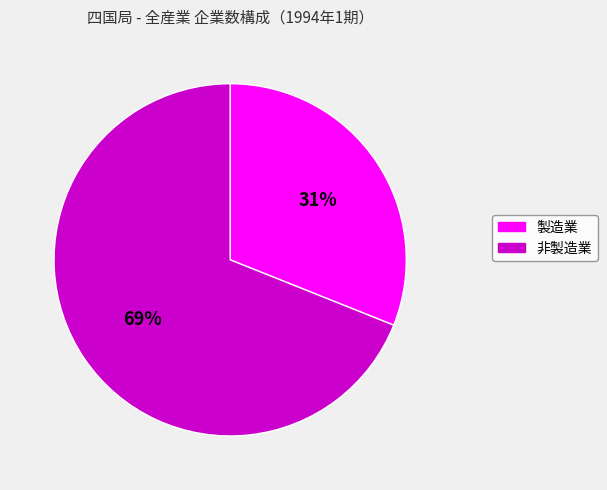

Does any single category account for the majority?

Yes